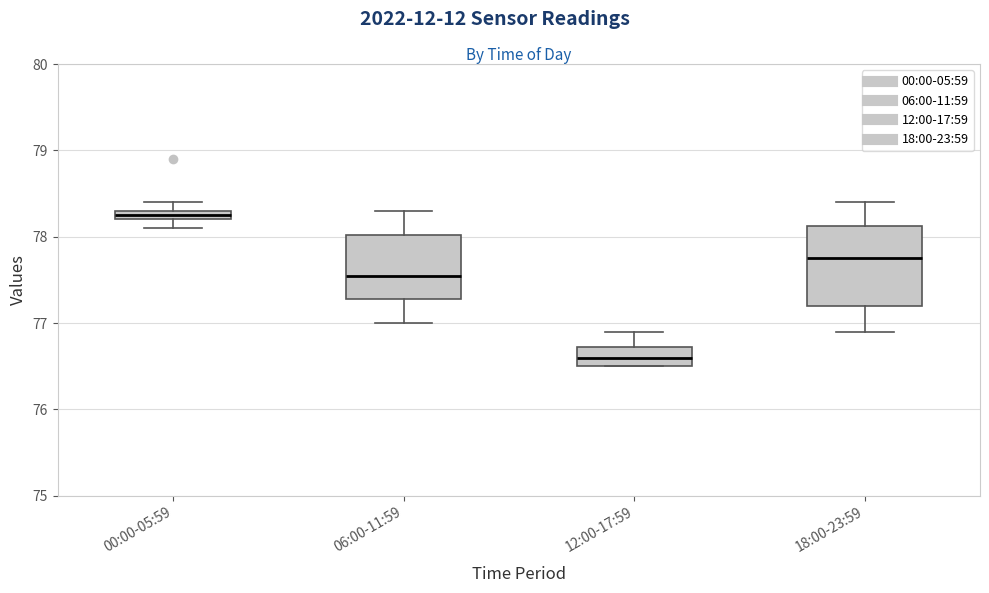

Which box's median line is the highest?

00:00-05:59